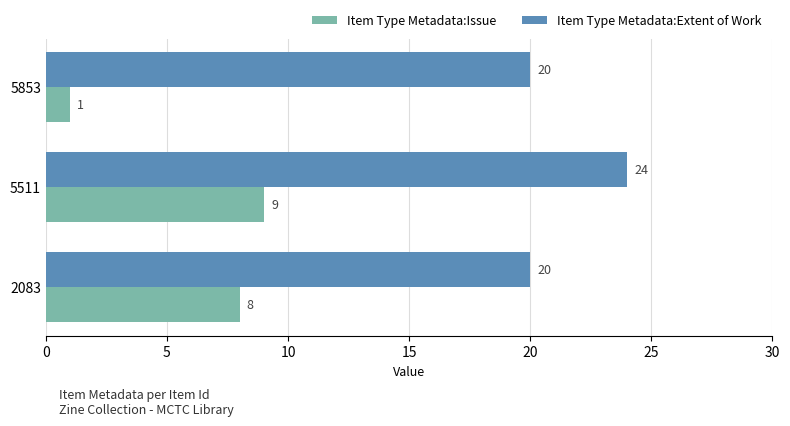

Which series has the largest total across all categories?

Item Type Metadata:Extent of Work